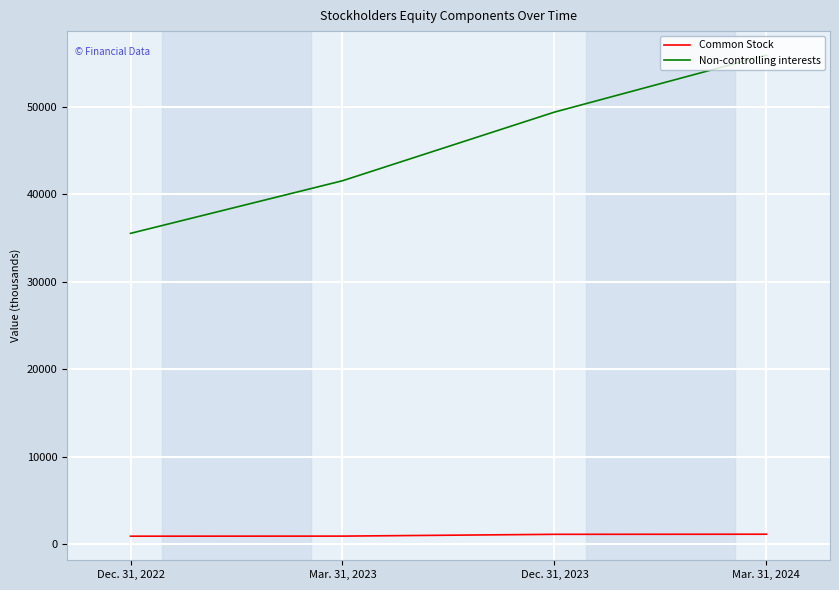

Read the Common Stock value at Mar. 31, 2024.

1135